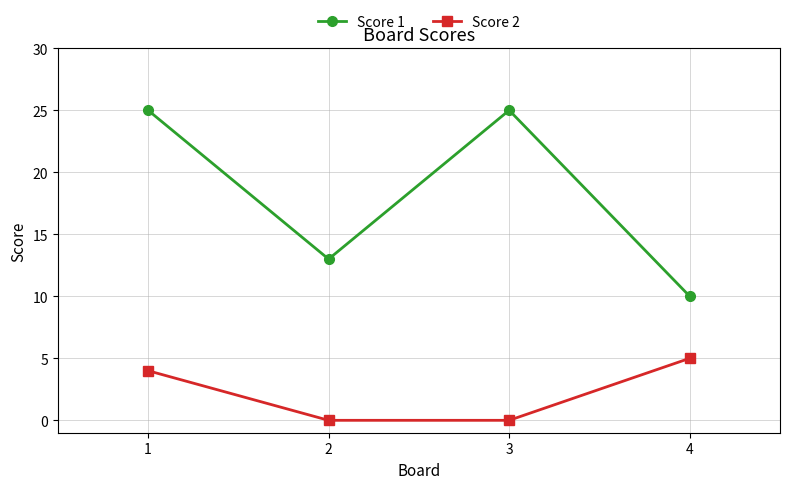

What is the value of the Score 1 point at the 3rd from the left?

25